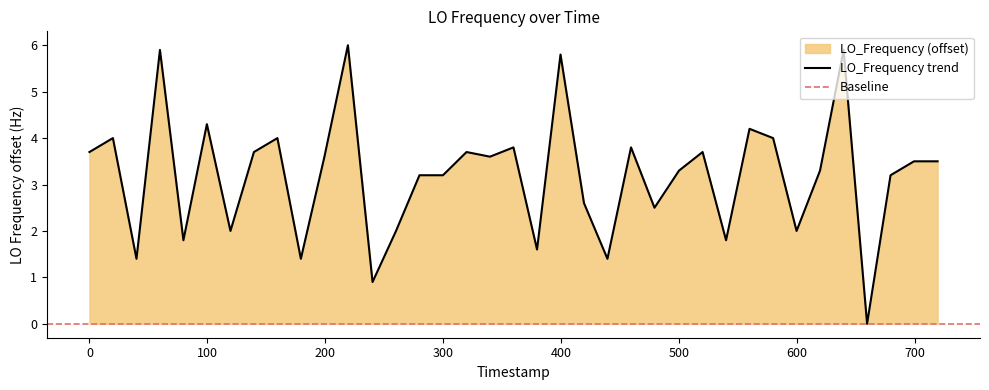

What is the maximum value shown in the chart?

6.0